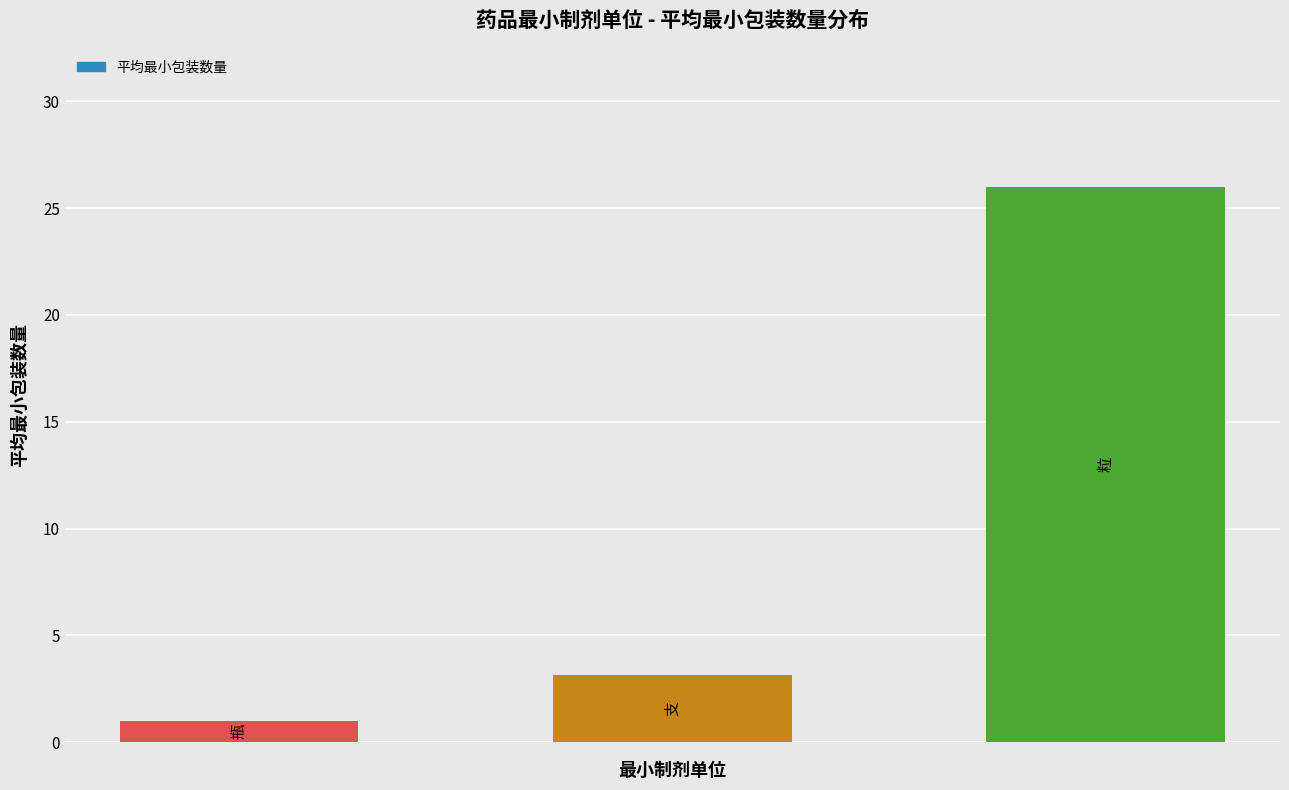

What is the smallest value displayed?

1.0